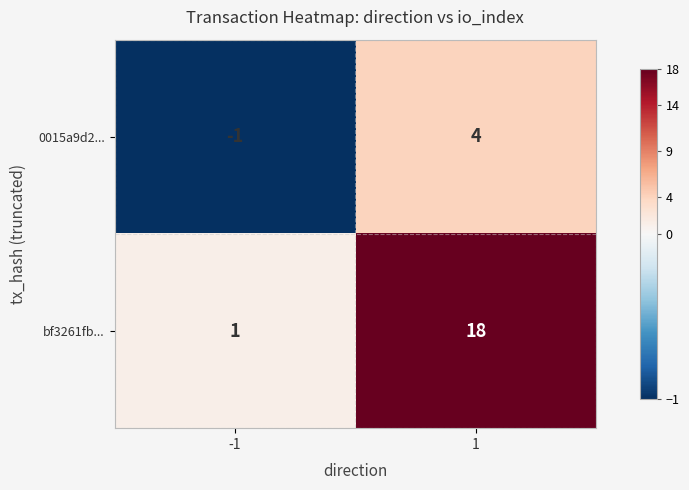

True or false: bf3261fb... has a value of 1 at -1.

True